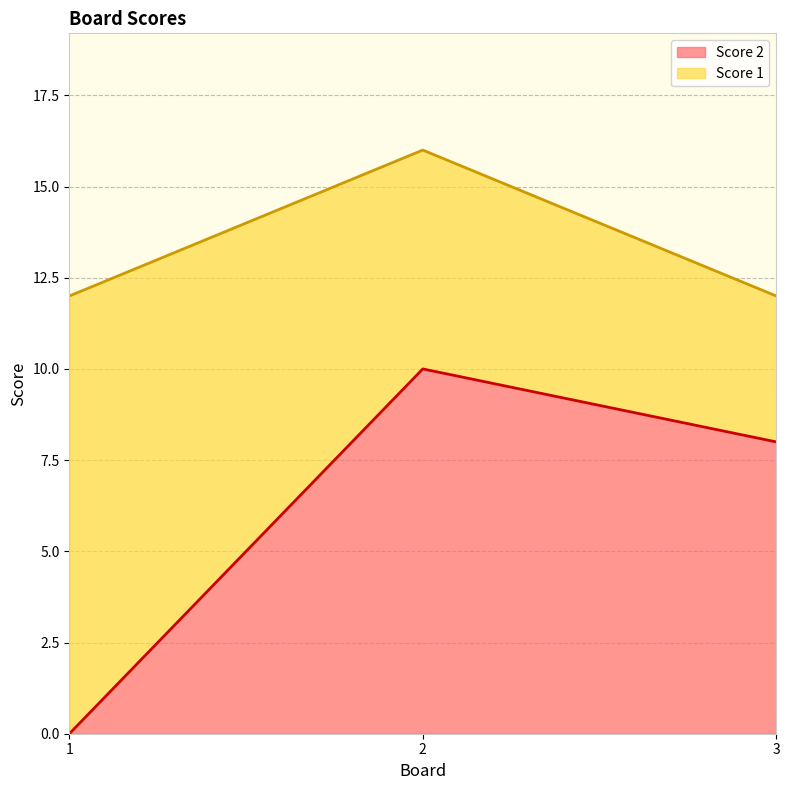

What is the difference between the second highest and minimum values in the Score 2 series?

8